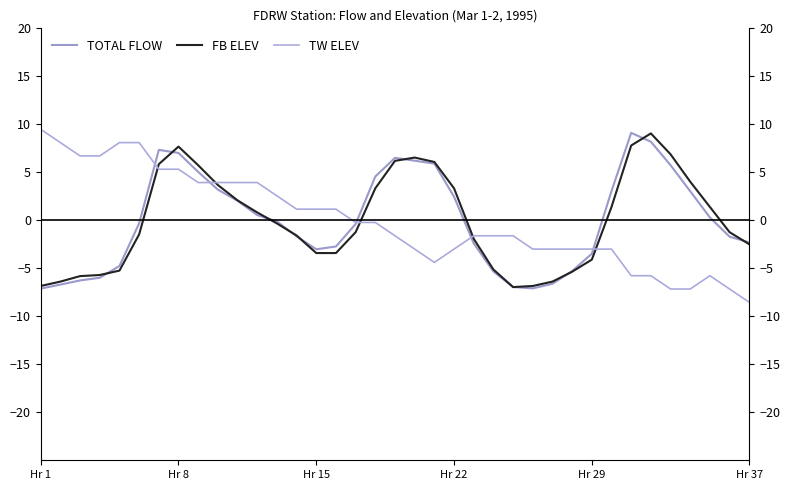

What is the value of the FB ELEV point at the 12th from the left?

0.8